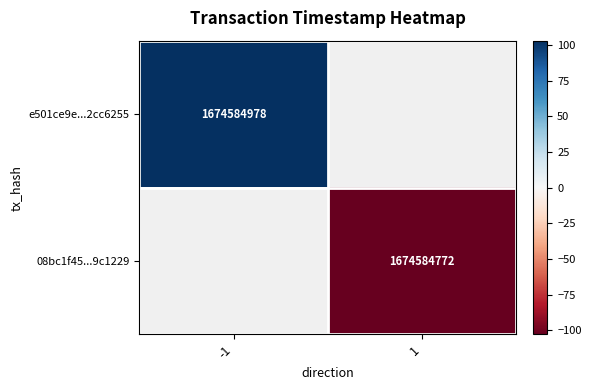

Is it true that e501ce9e...2cc6255 equals 1674584978 at -1?

True